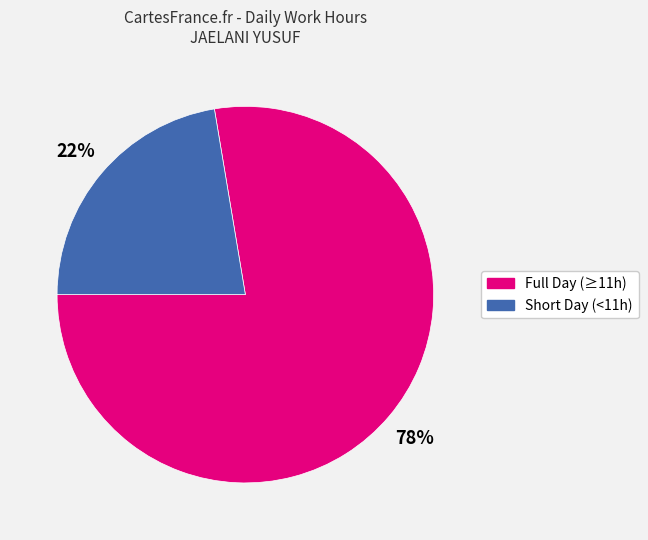

Does any single category account for the majority?

Yes